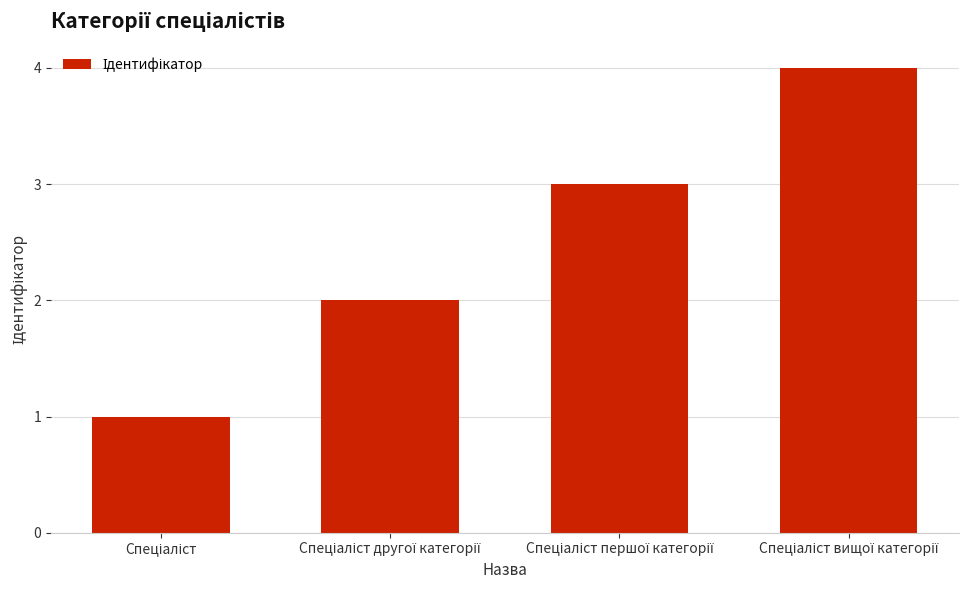

How many data points does each series have?

4